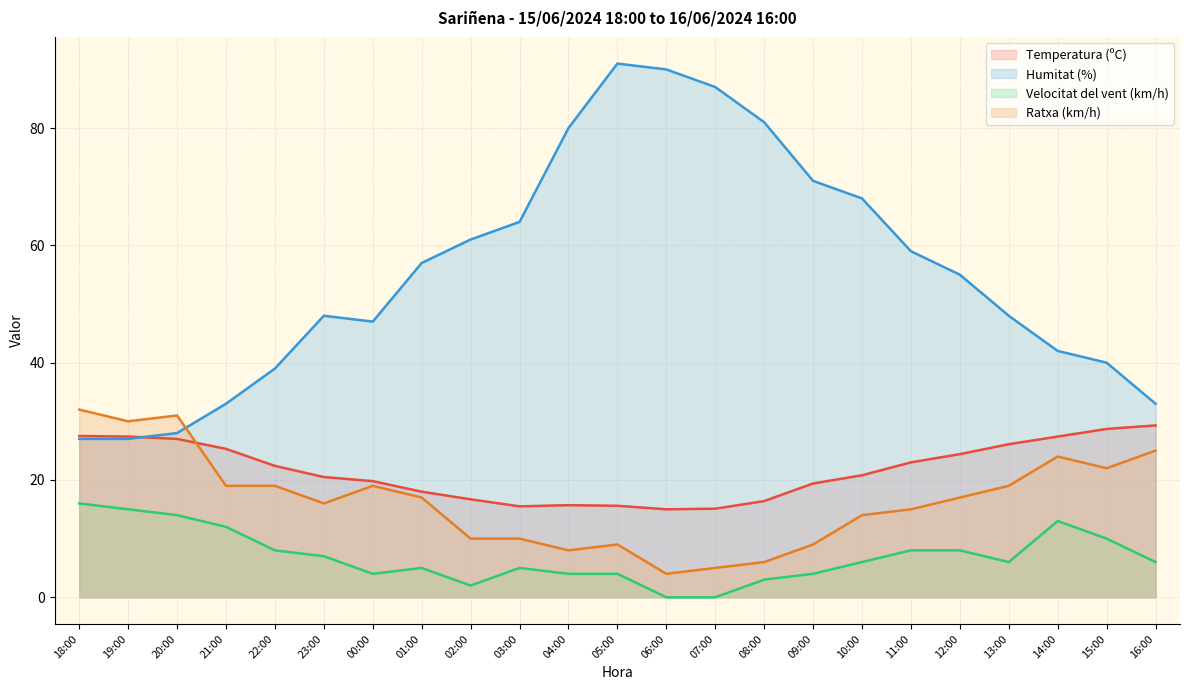

Which category has the highest value across all series?

05:00